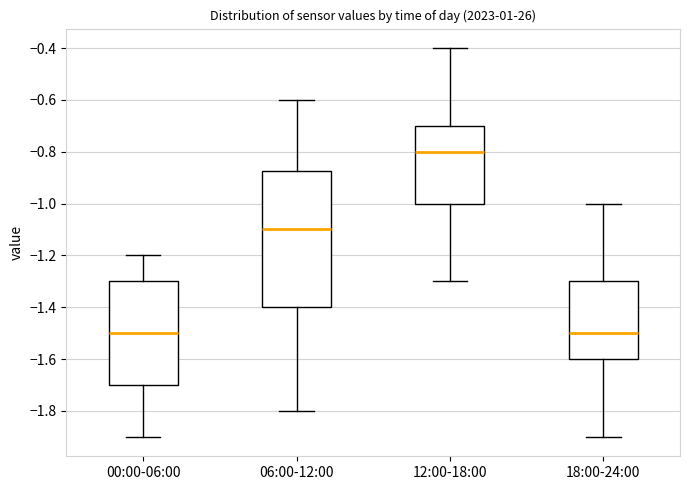

Reading left to right, read every box against the y-axis: the position of its median line, the range the box covers, and the ends of its whiskers. The values are not printed on the chart, so give them approximately, as read against the axis.

00:00-06:00: median -1.50, box -1.70 to -1.30, whiskers -1.90 to -1.20
06:00-12:00: median -1.10, box -1.40 to -0.88, whiskers -1.80 to -0.60
12:00-18:00: median -0.80, box -1.00 to -0.70, whiskers -1.30 to -0.40
18:00-24:00: median -1.50, box -1.60 to -1.30, whiskers -1.90 to -1.00